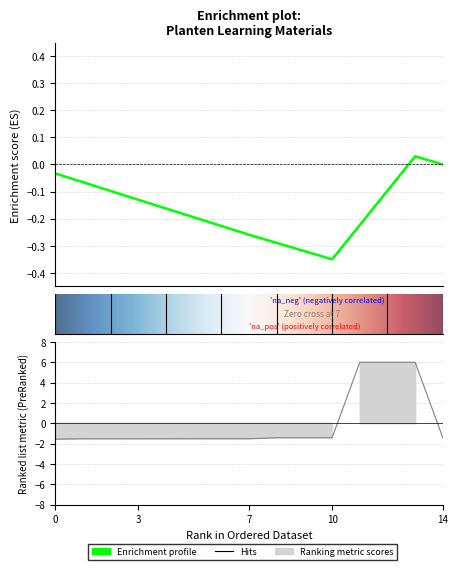

How many values are above zero?

3